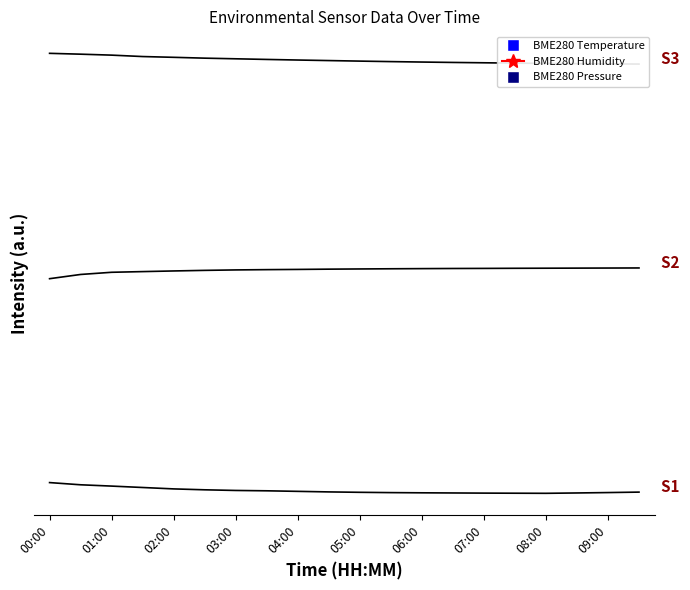

What is the total value across all series at 03:00?

61.9